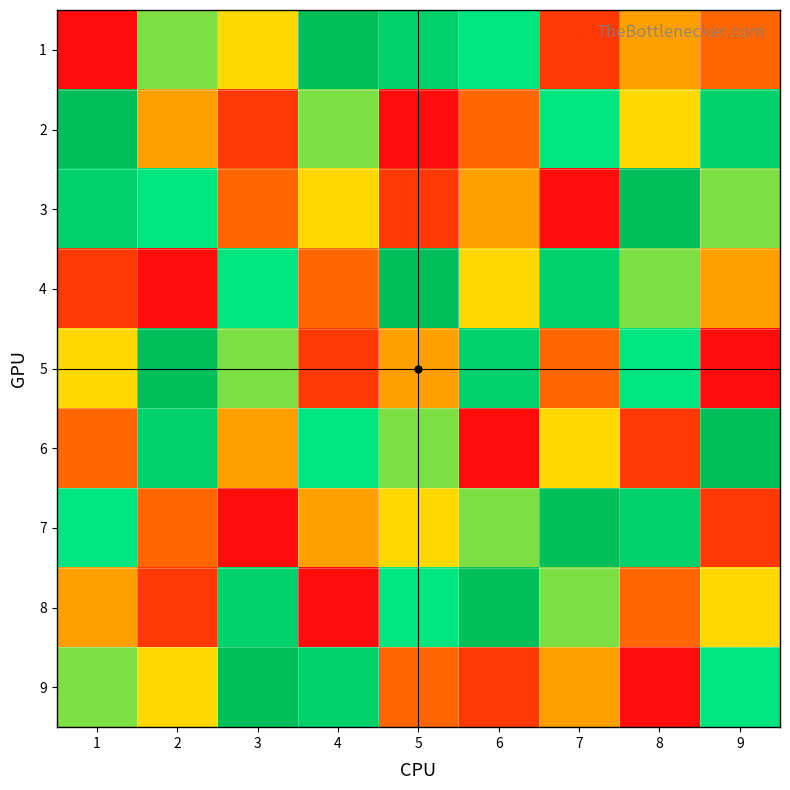

How many data points does each series have?

9